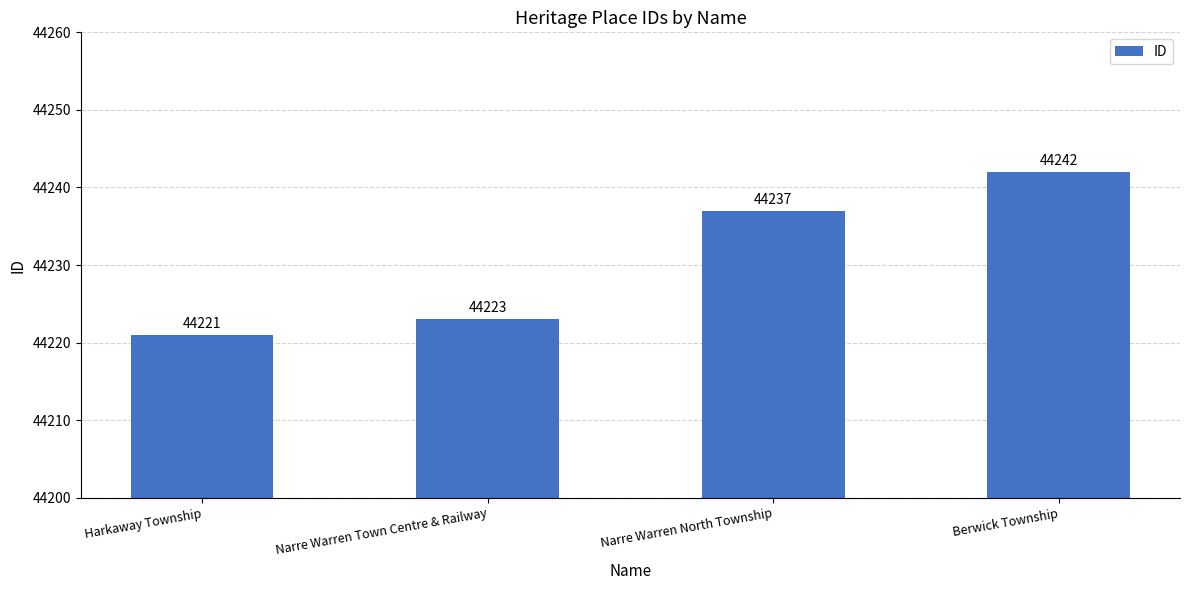

Rank the categories by value from lowest to highest.

Harkaway Township, Narre Warren Town Centre & Railway, Narre Warren North Township, Berwick Township